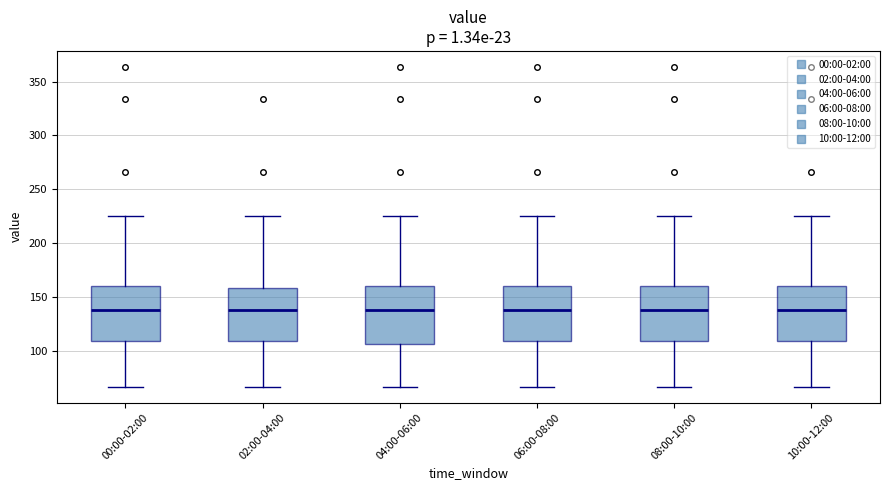

Where does the median line of the box for 08:00-10:00 sit on the y-axis? The values are not printed on the chart, so give them approximately, as read against the axis.

140